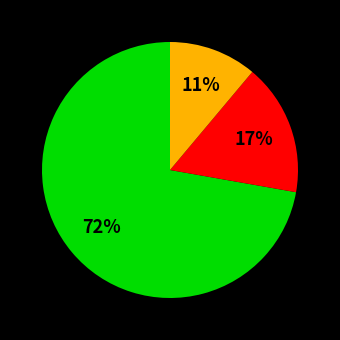

To the nearest percent, what is the difference between the largest and smallest slice percentages?

61%